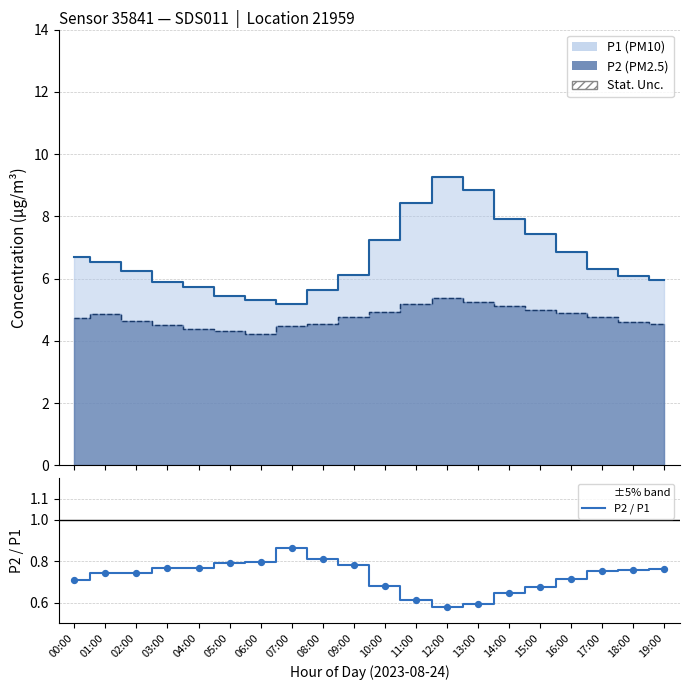

What is the change in value from 00:00 to 07:00?

+0.2